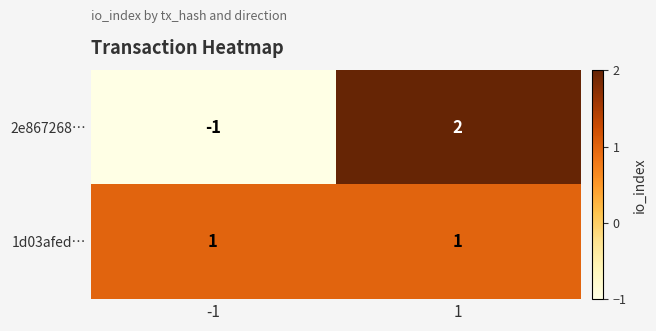

List the series in order of their peak value, lowest first.

1d03afed…, 2e867268…